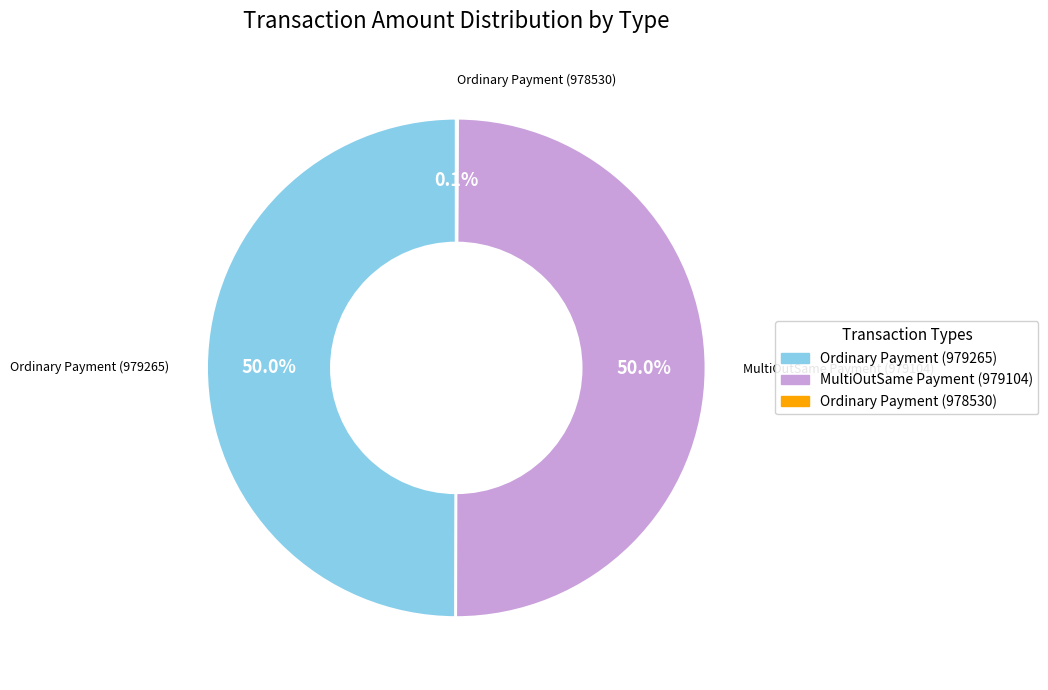

Is the sum of MultiOutSame Payment (979104) and Ordinary Payment (979265) greater than half?

Yes